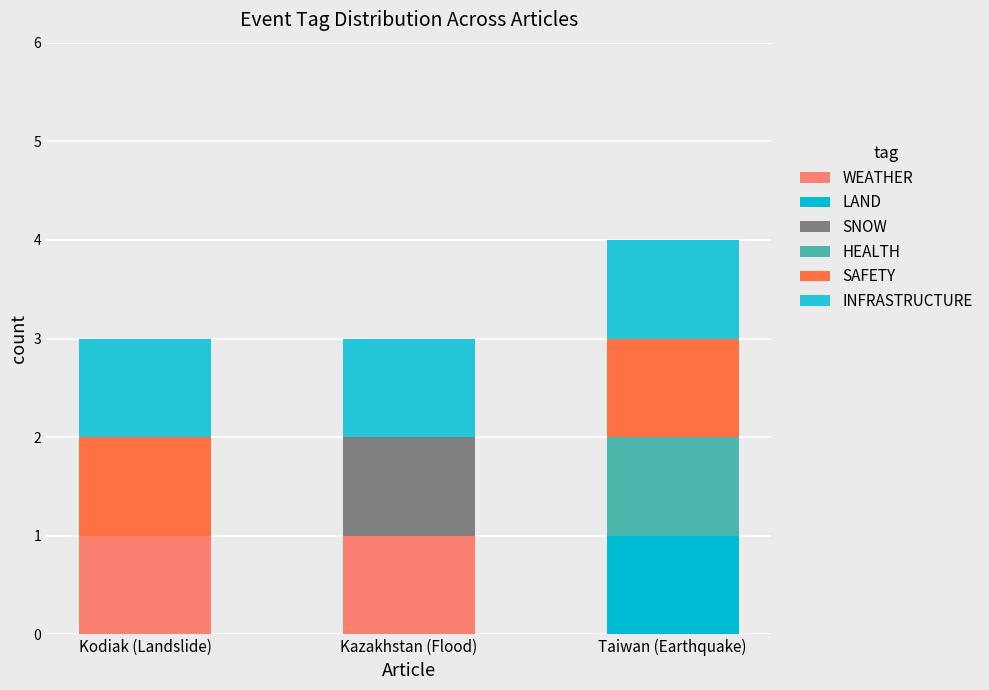

Does the chart contain stacked bars?

Yes